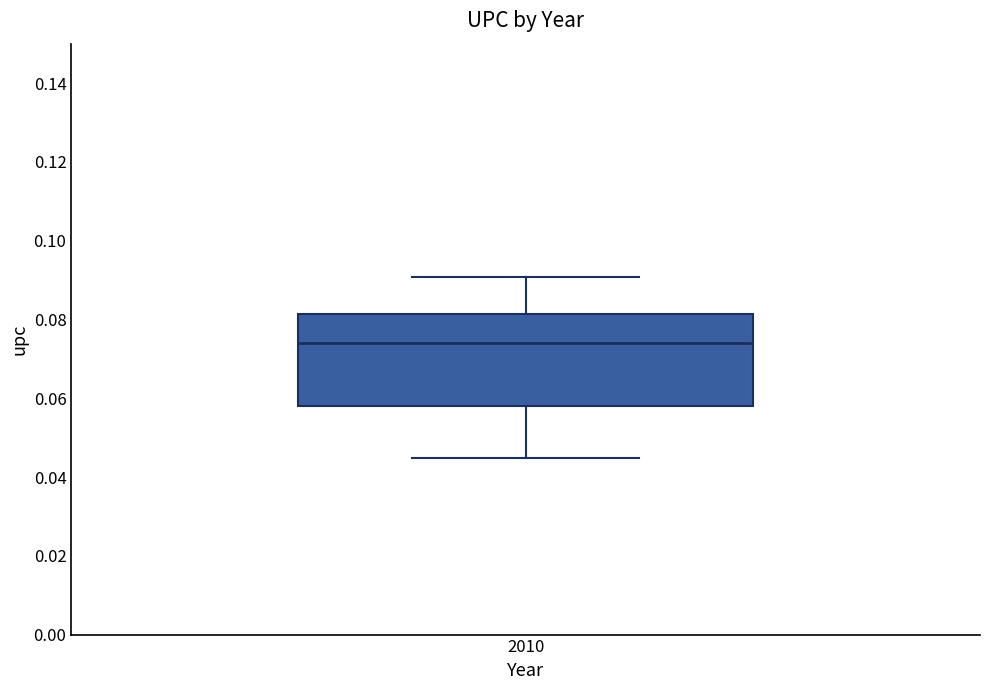

Where is the upper edge of the box at x = 2010 on the y-axis? The values are not printed on the chart, so give them approximately, as read against the axis.

0.082